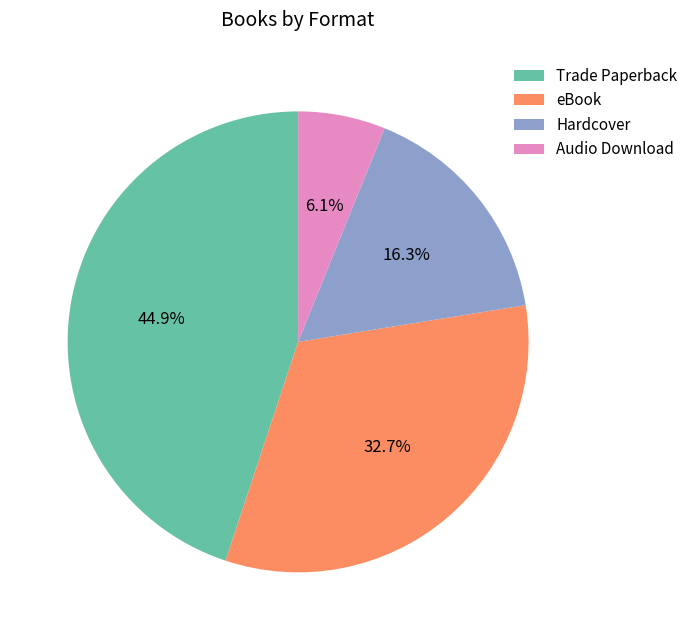

Rank the categories by value from highest to lowest.

Trade Paperback, eBook, Hardcover, Audio Download